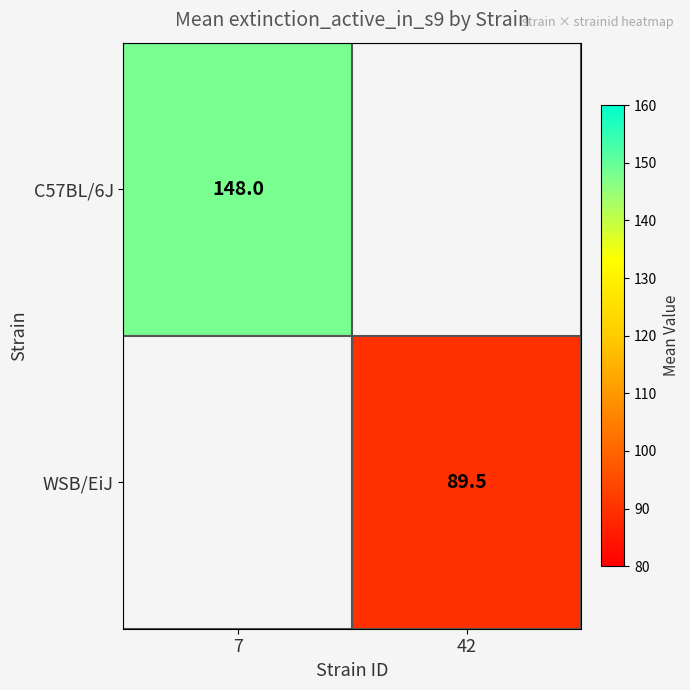

The WSB/EiJ series shows 148.8 at 42. True or false?

False